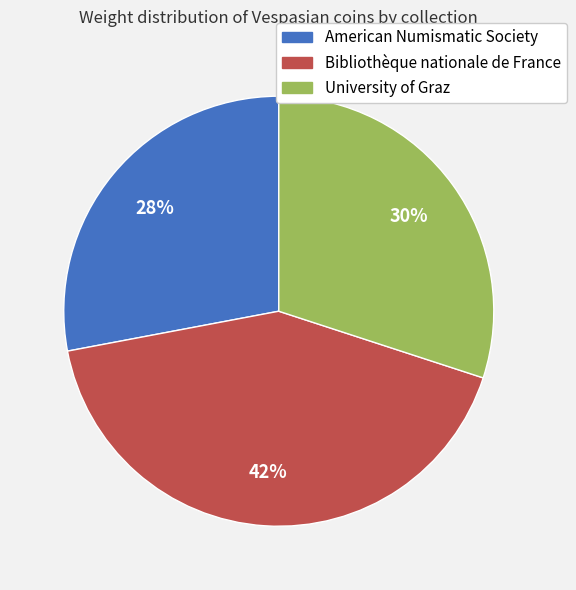

What is the ratio of the value at Bibliothèque nationale de France to the value at American Numismatic Society?

1.5